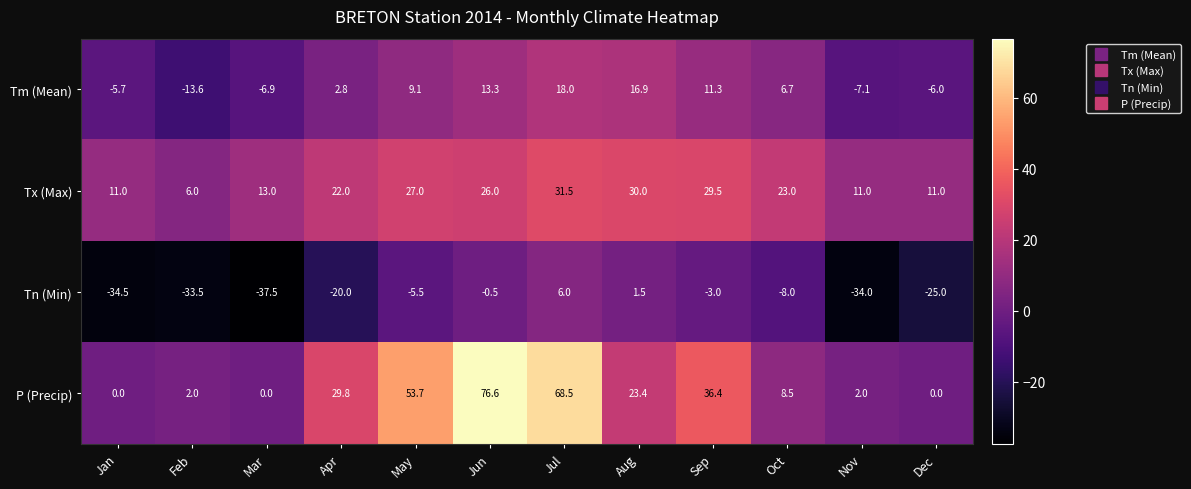

What is the approximate value of P (Precip) at Jul?

68.5